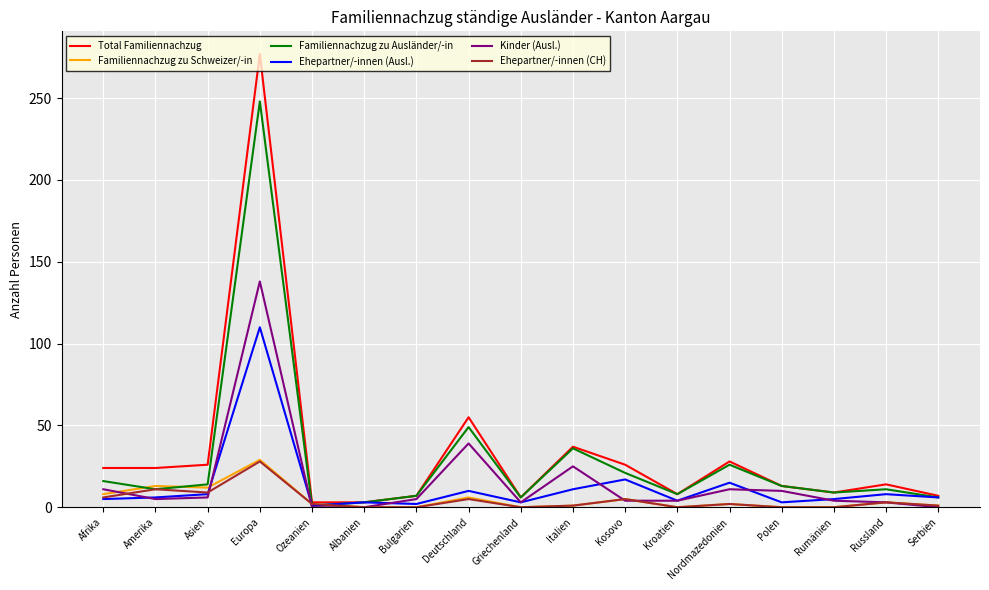

What is the difference between the maximum and minimum values in the Familiennachzug zu Schweizer/-in series?

29